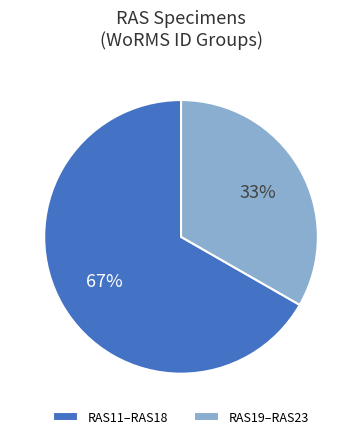

To the nearest percent, what is the average slice percentage?

50%